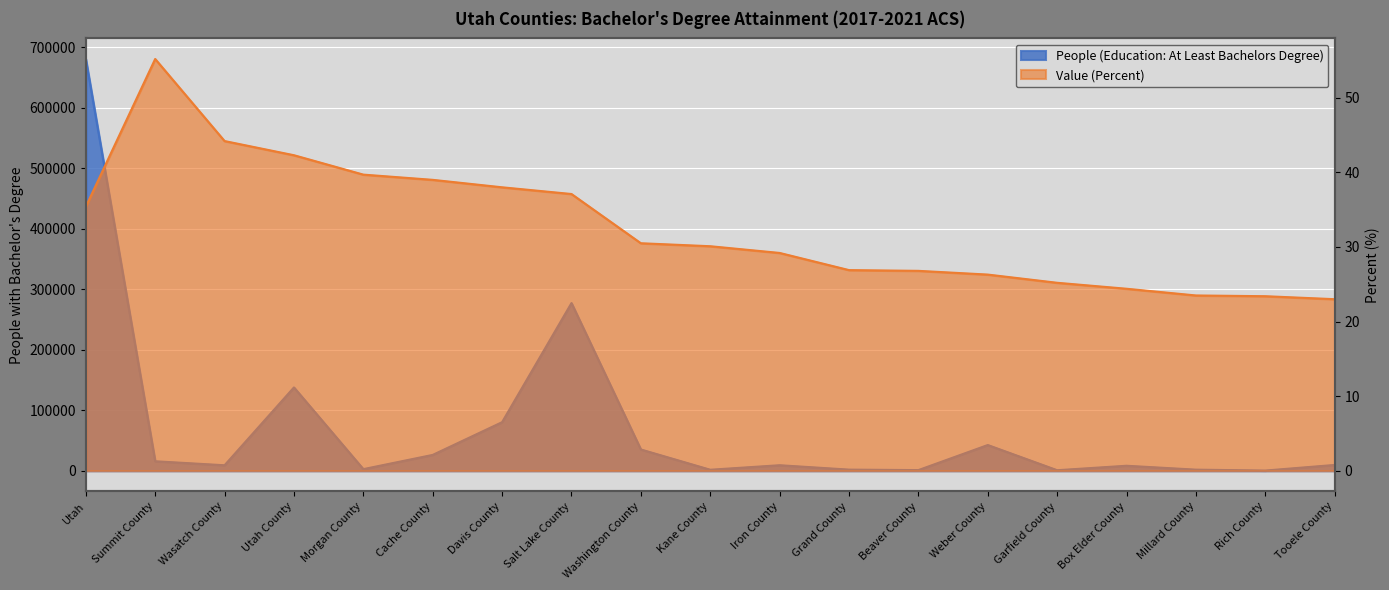

How many lines are shown in the chart?

2